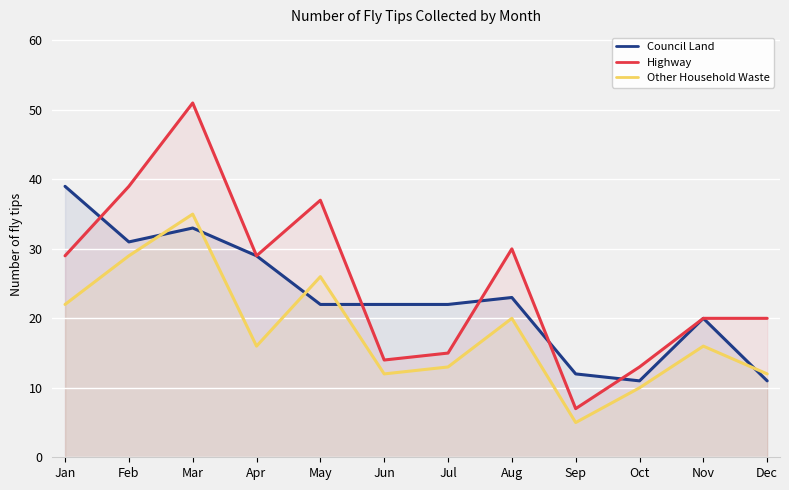

Where is the first local minimum for Other Household Waste?

Apr